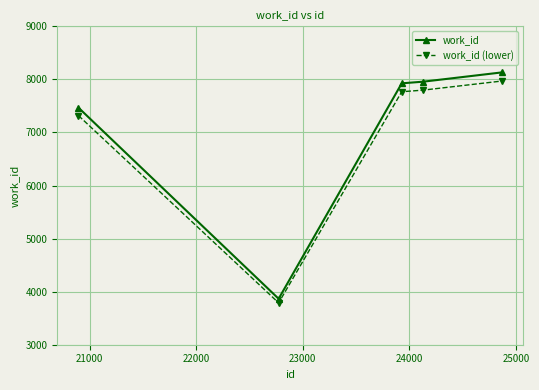

What is the sum of all work_id values?

35348.0